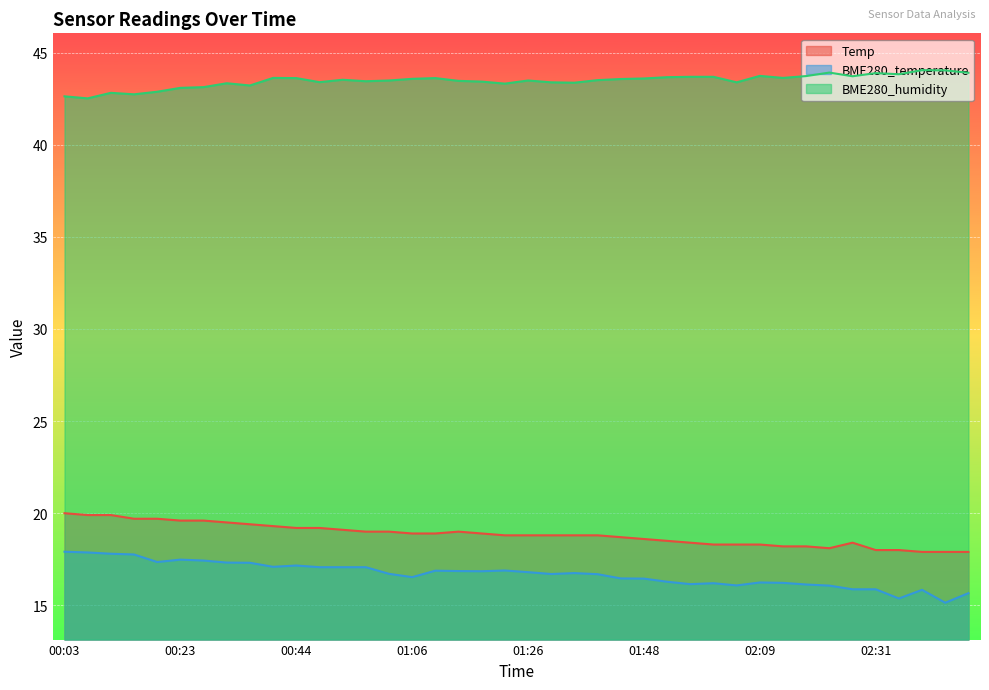

Which has a higher value, 01:43 or 00:19?

00:19